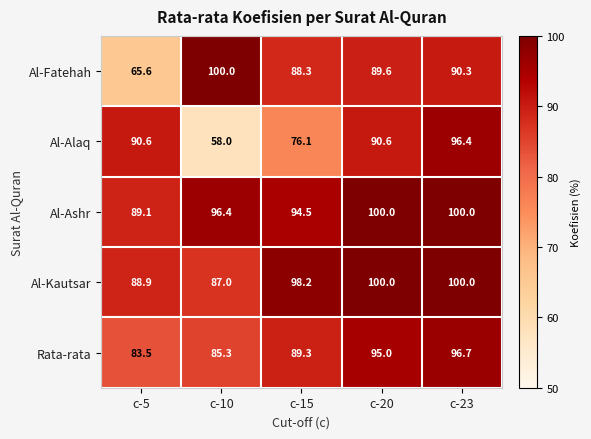

List the labels in order of Al-Fatehah value, largest first.

c-10, c-23, c-20, c-15, c-5